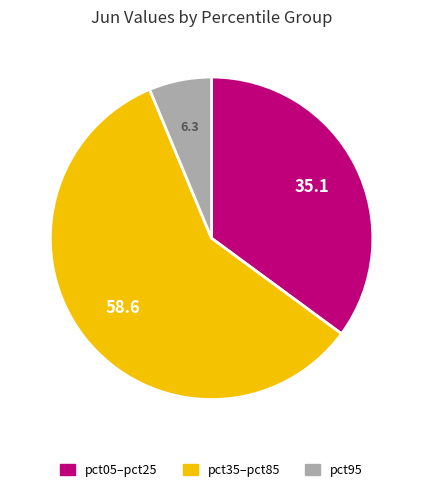

True or false: pct35–pct85 accounts for 45% of the total.

False